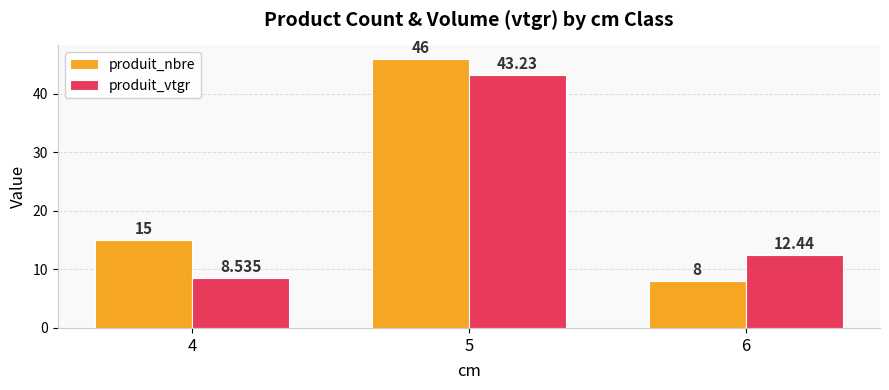

What is the average value of the produit_vtgr series?

21.4